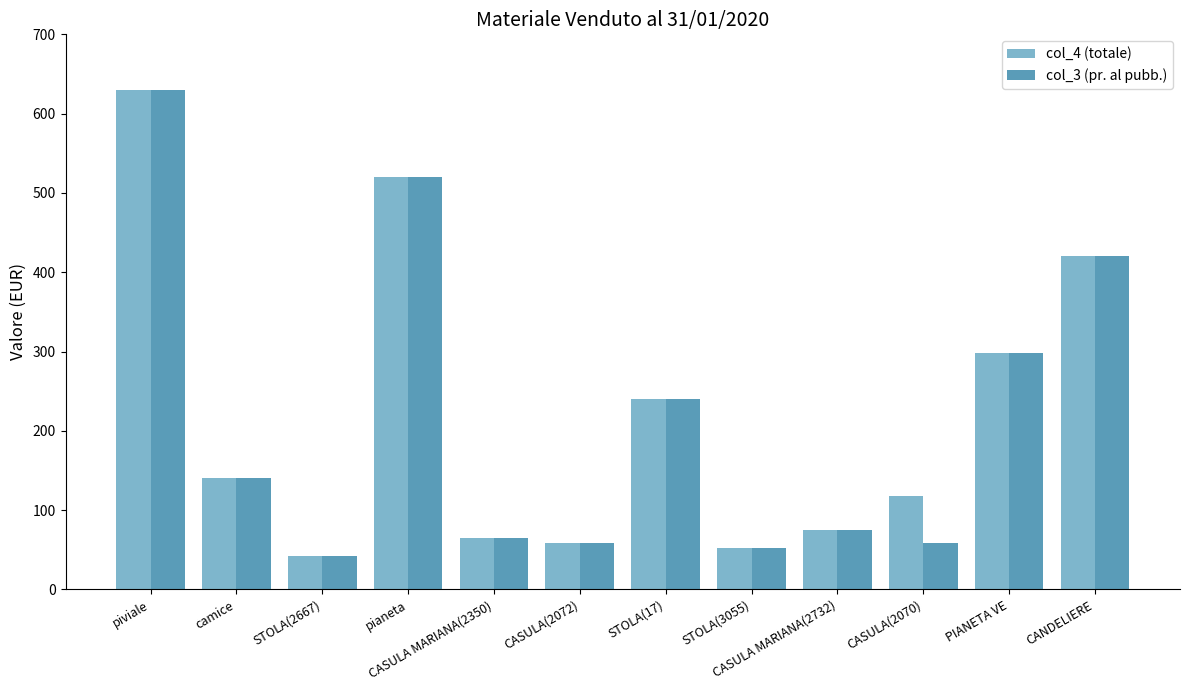

What is the difference between the maximum and minimum values in the col_3 (pr. al pubb.) series?

588